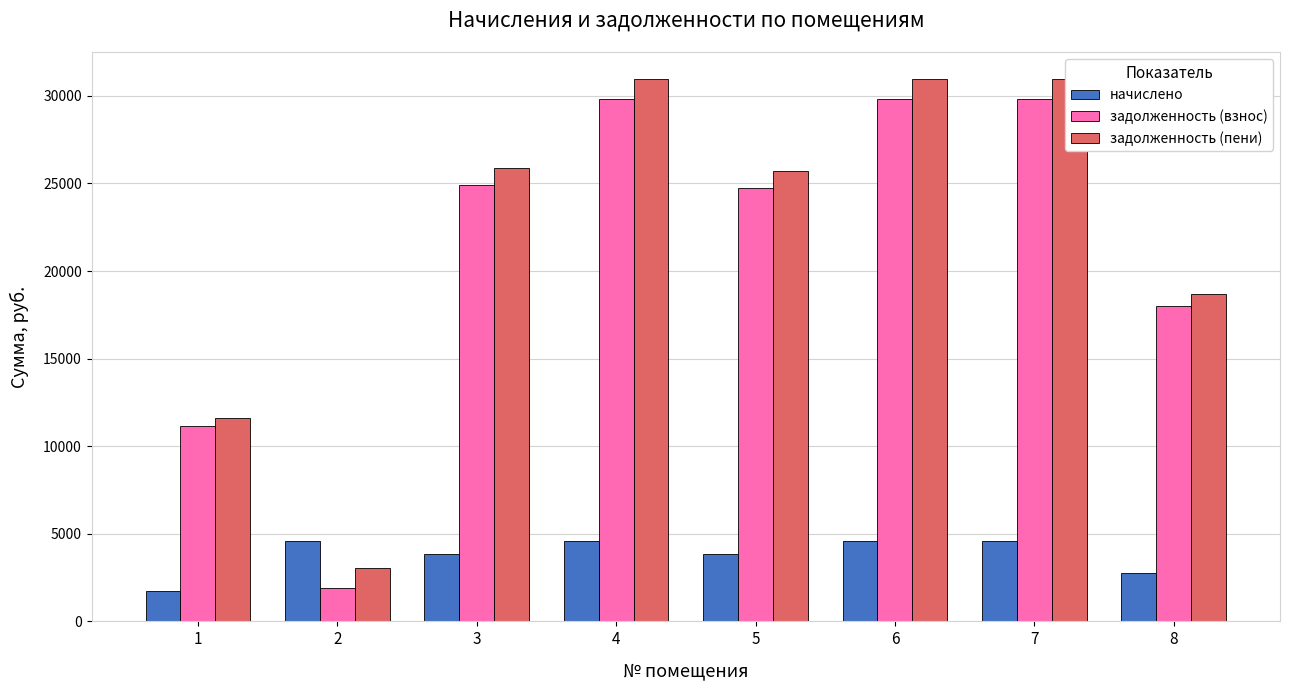

What is the difference between the задолженность (взнос) values at 3 and 6?

4898.9